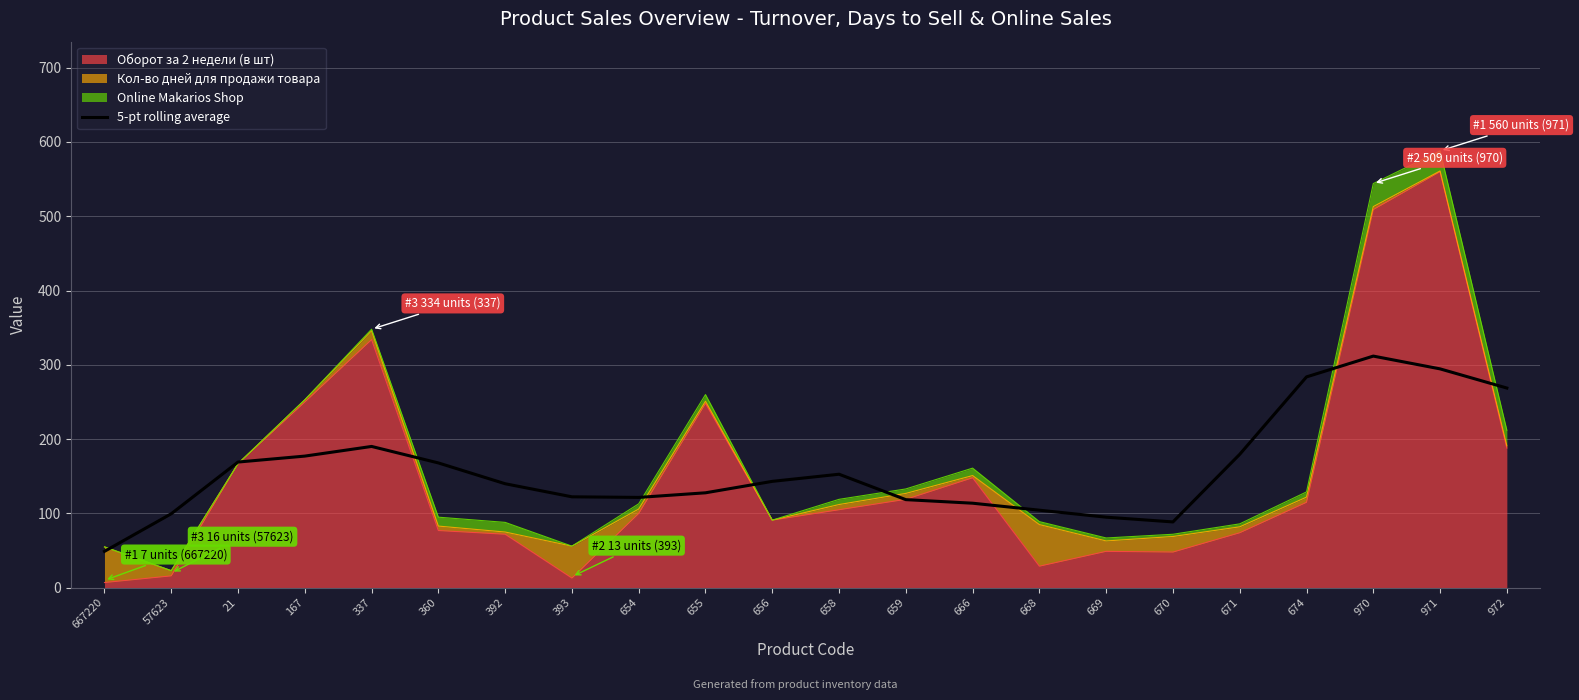

What is the sum of the values at 167 and 972?

446.0